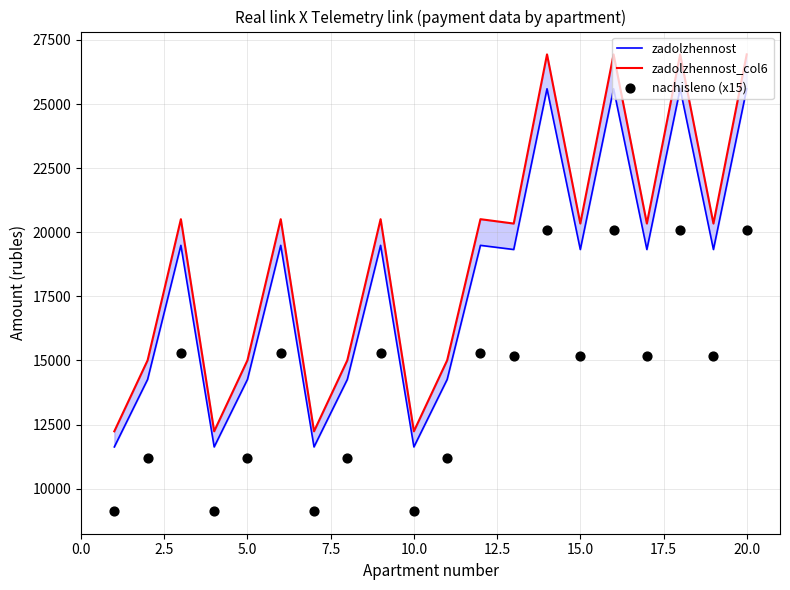

Which series contains the lowest Y value?

nachisleno (x15)